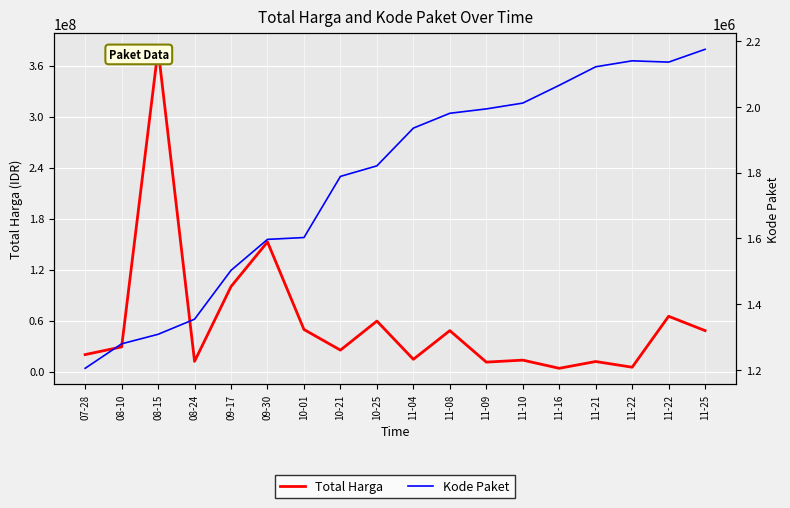

How many lines are shown in the chart?

2